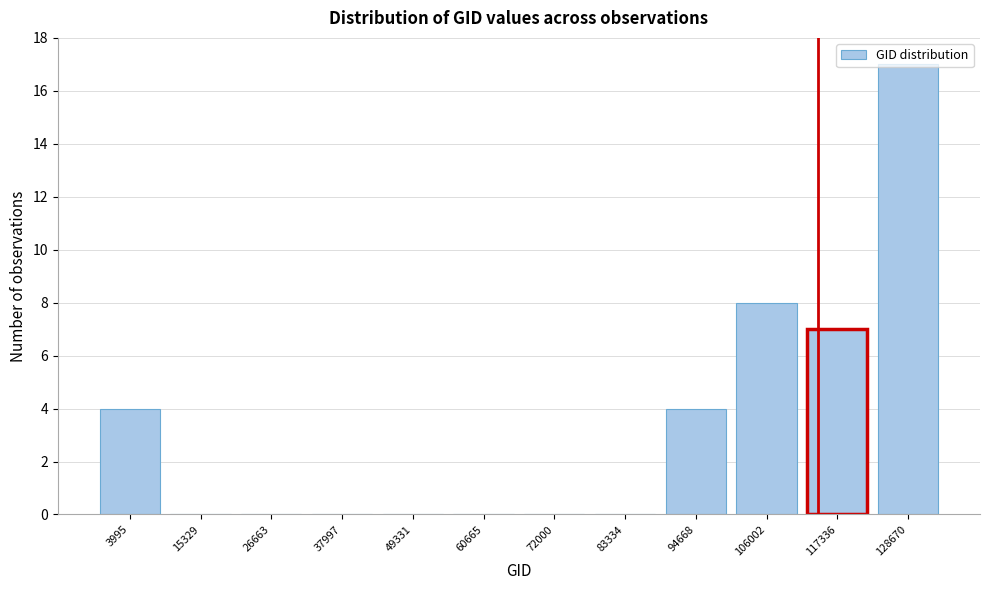

Which has a higher value, 128670 or 83334?

128670